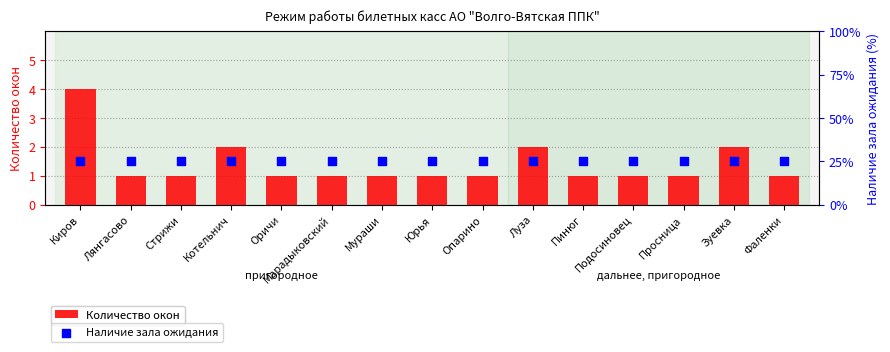

Which series has the largest Y range (max minus min)?

Количество окон